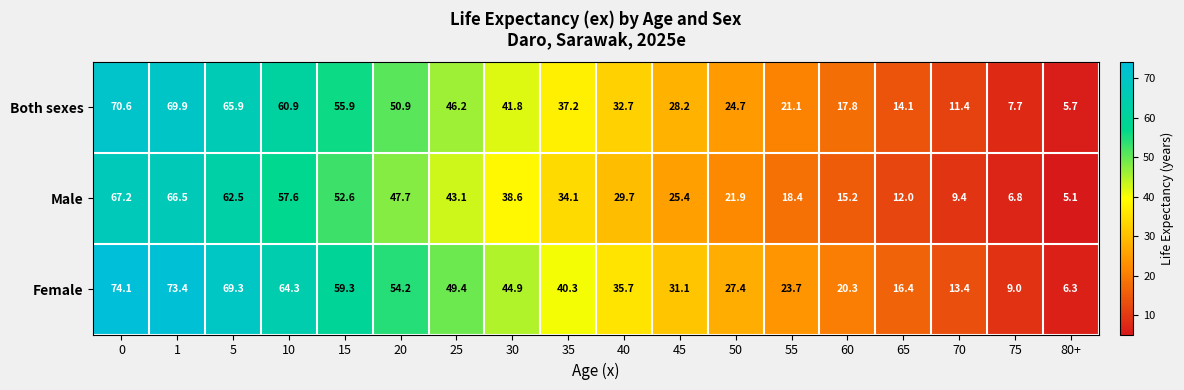

What value does the Female series have at 10?

64.3